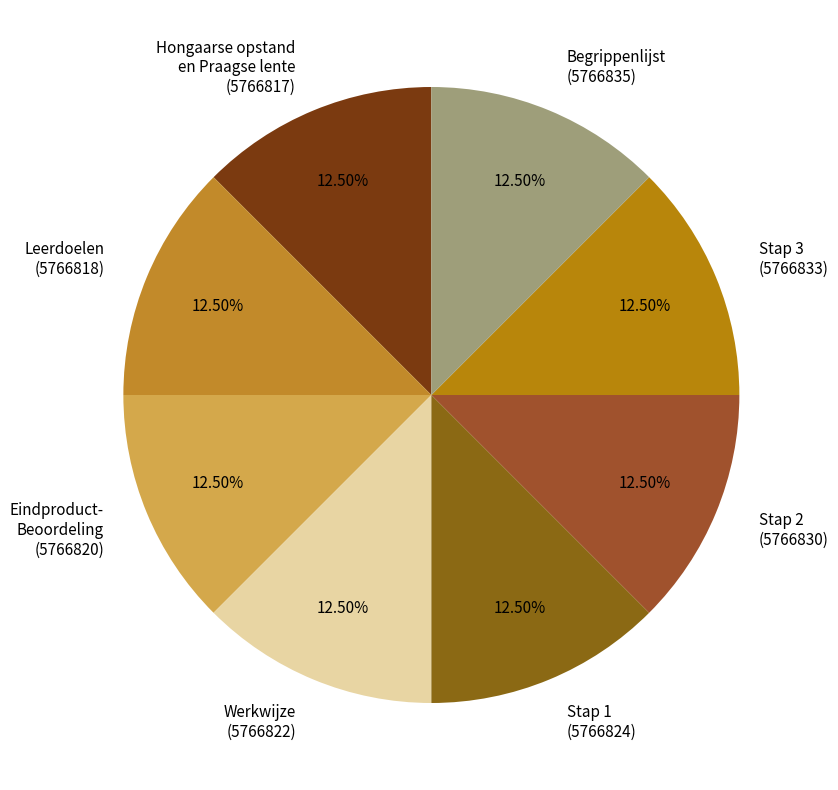

Is there a majority slice in this chart?

No